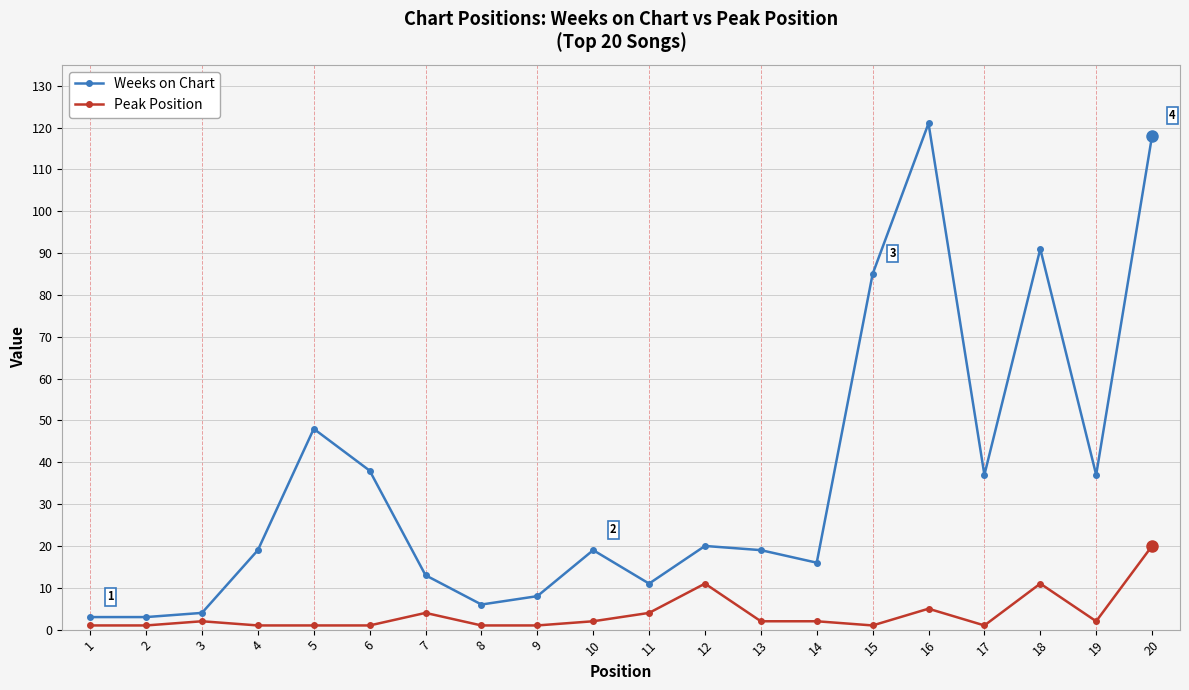

What is the sum of the Peak Position values at 6 and 20?

21